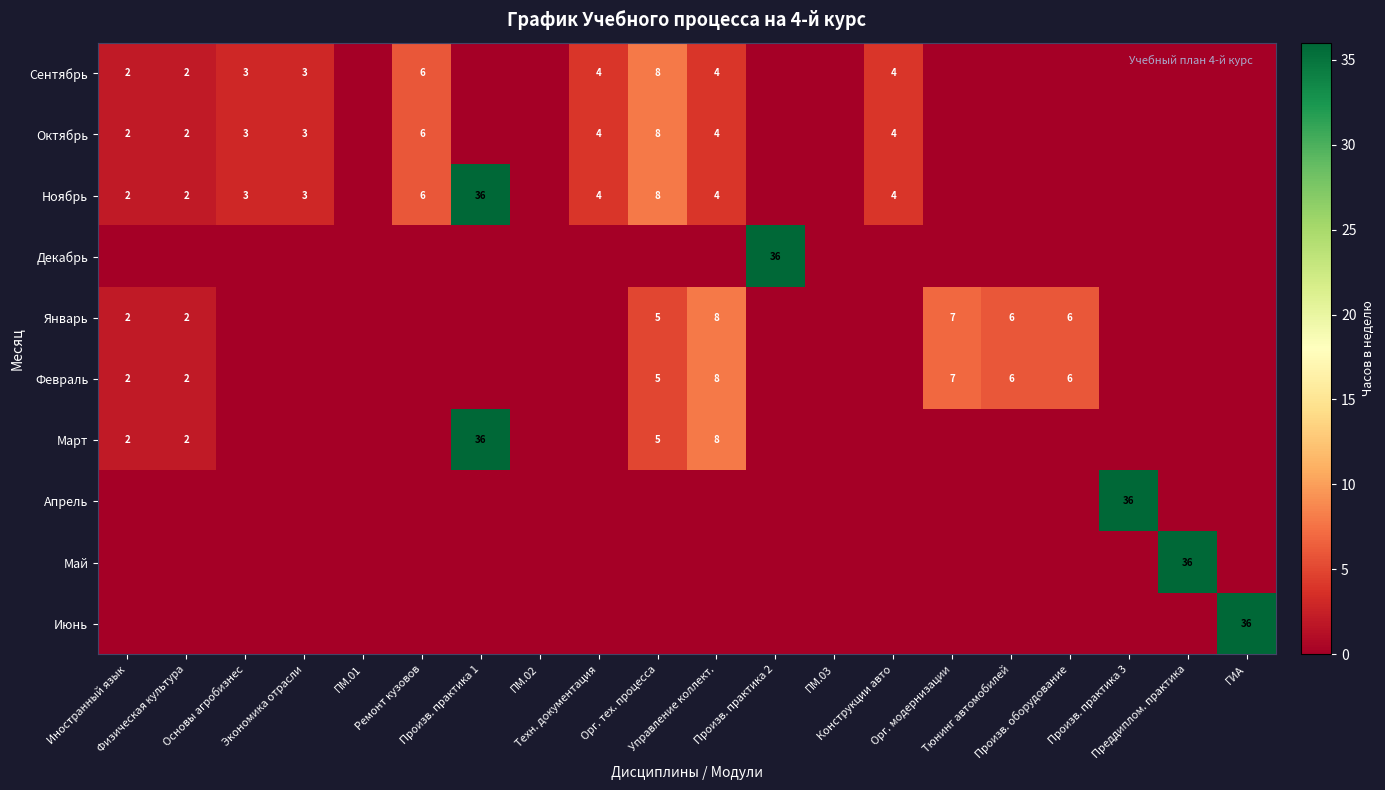

How many values in Октябрь are above zero?

9